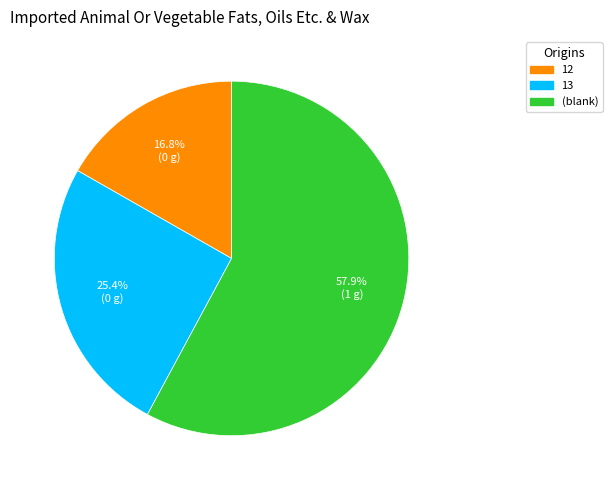

Does any single category account for the majority?

Yes